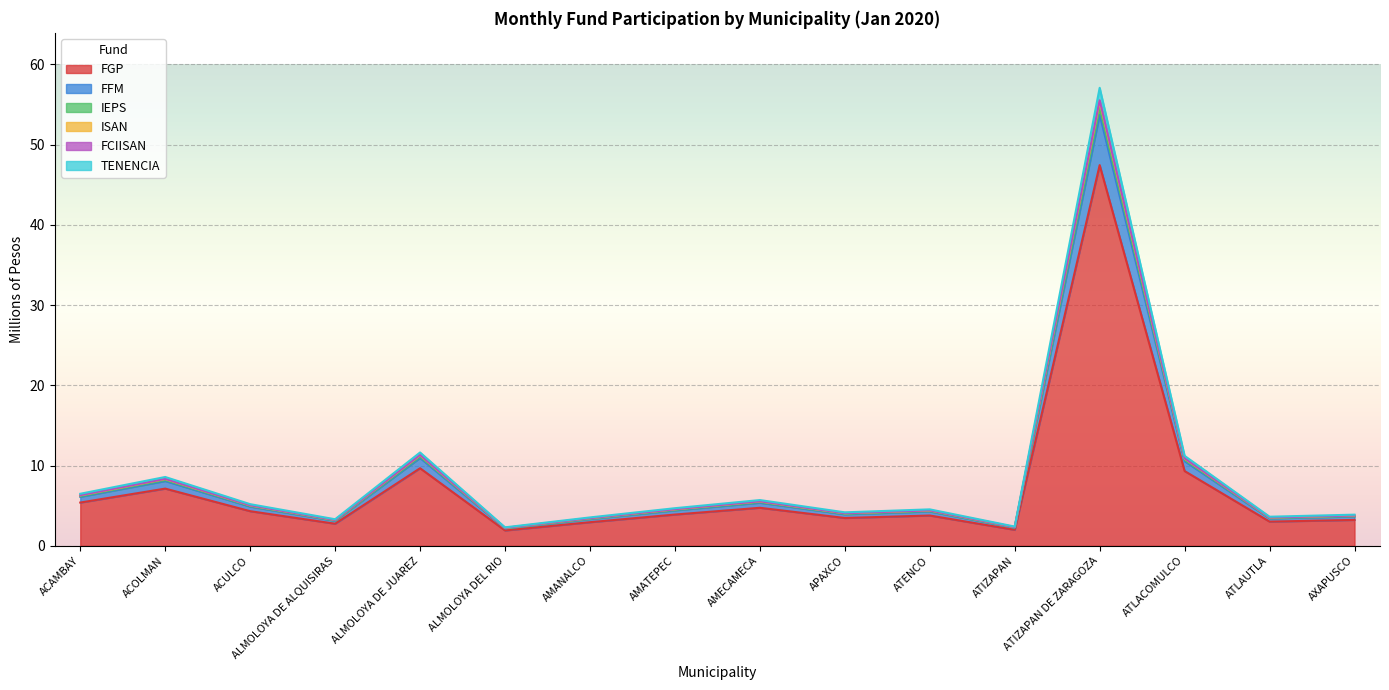

At which label does FGP reach its peak?

ATIZAPAN DE ZARAGOZA